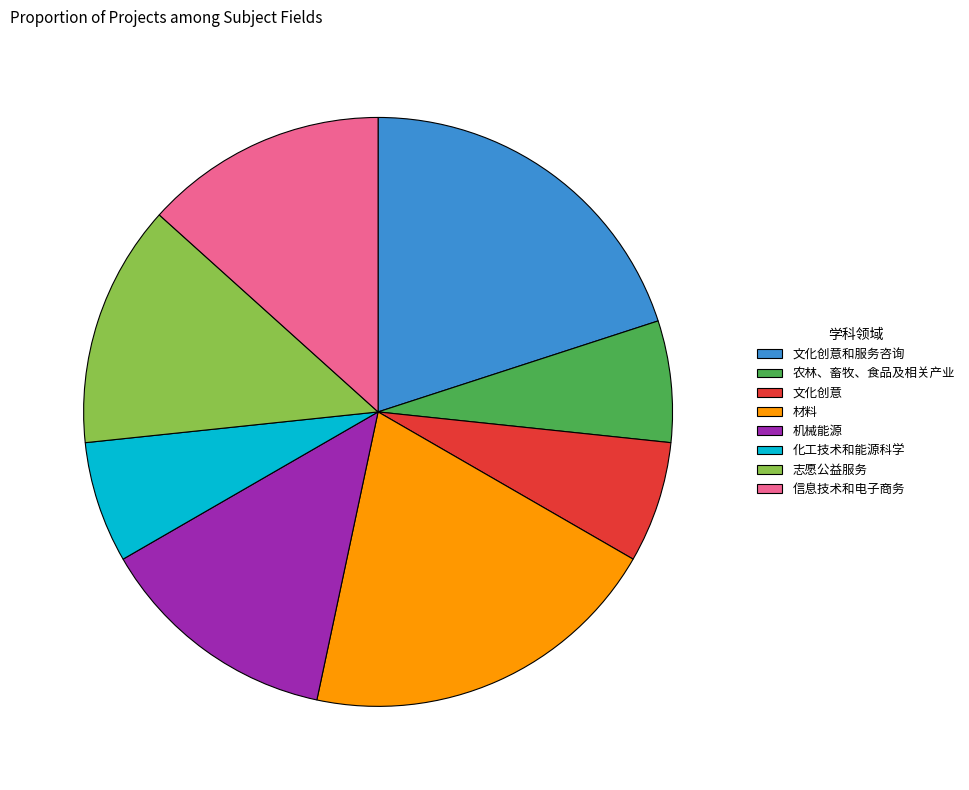

Is it true that 文化创意 is 15% of the pie?

False